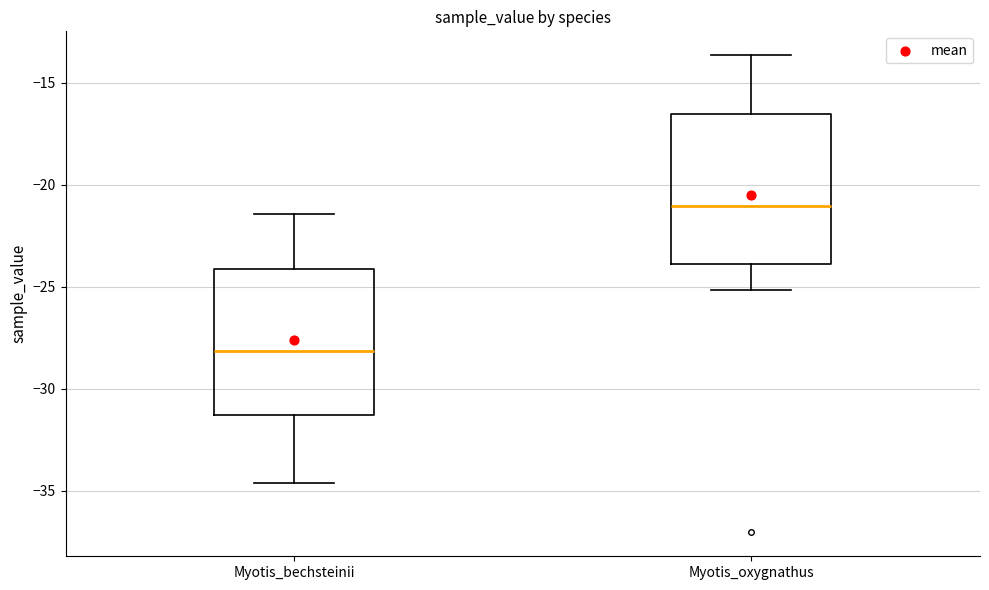

Where is the upper edge of the box for Myotis_oxygnathus on the y-axis? The values are not printed on the chart, so give them approximately, as read against the axis.

-16.5